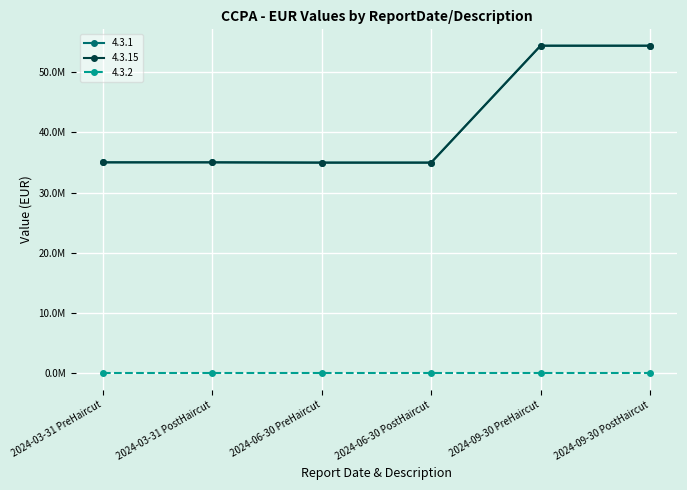

Does the chart have visible grid lines?

Yes